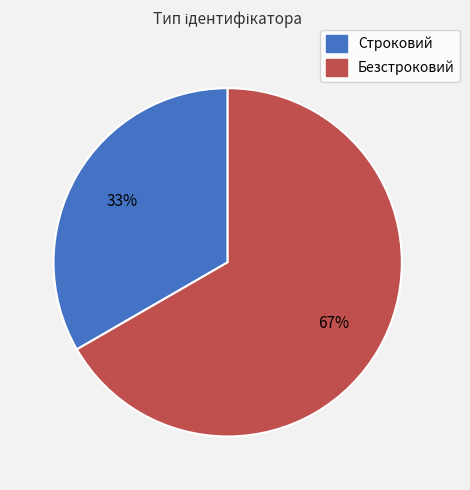

Is it true that Безстроковий is 67% of the pie?

True